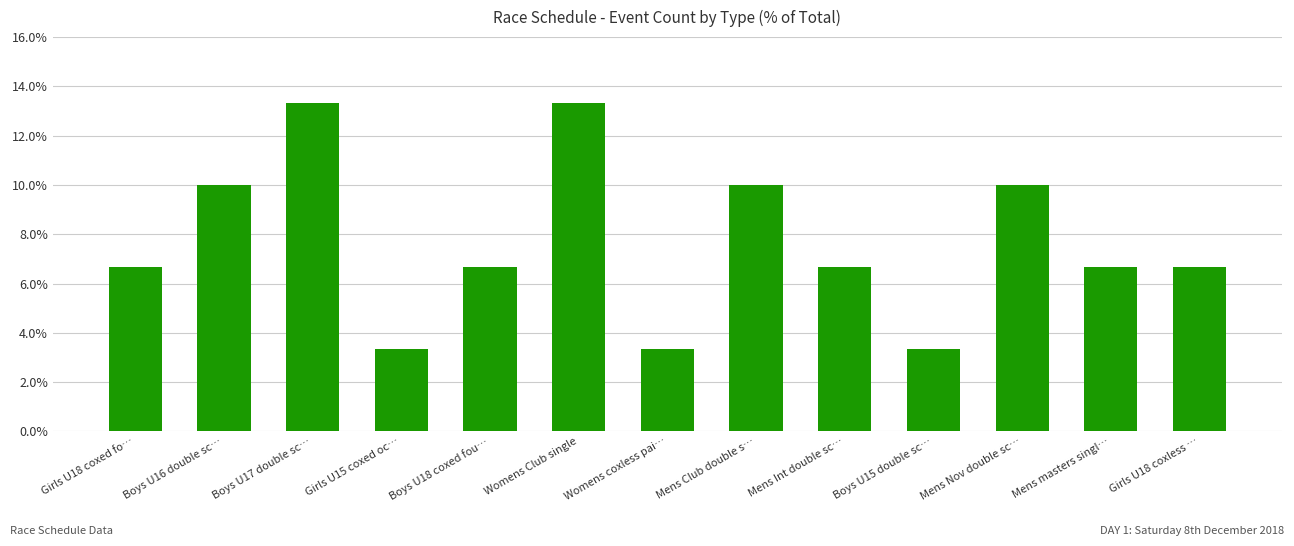

What is the ratio of the value at Womens coxless pai… to the value at Girls U18 coxed fo…?

0.5